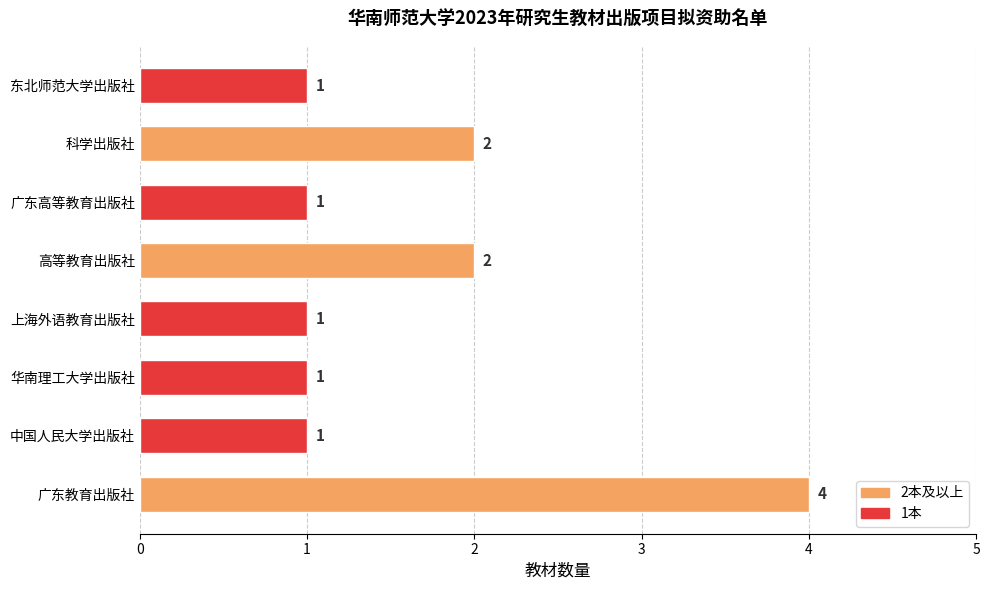

Is it true that the value at 东北师范大学出版社 is 2?

False